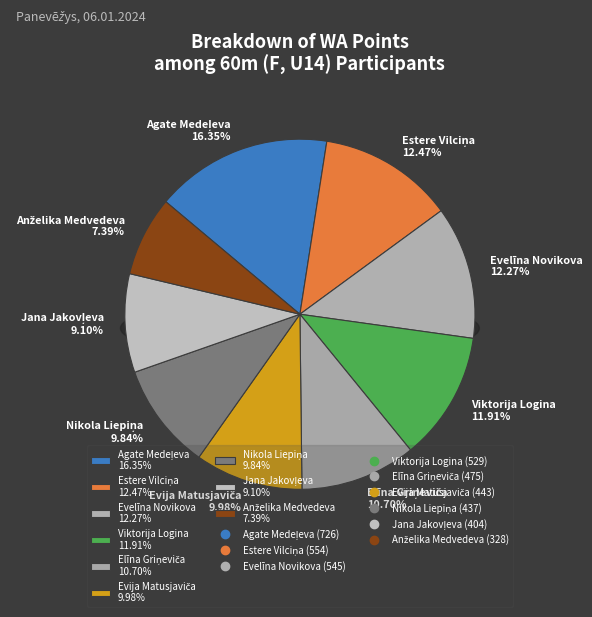

What percentage is the Evelīna Novikova slice, to the nearest percent?

12%